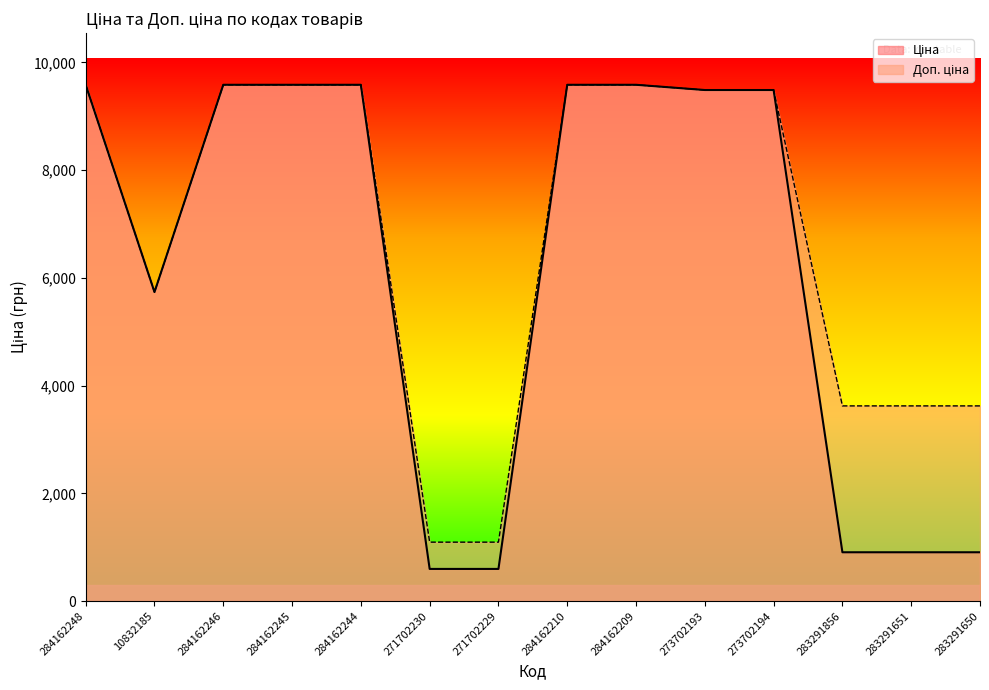

How many lines are shown in the chart?

2